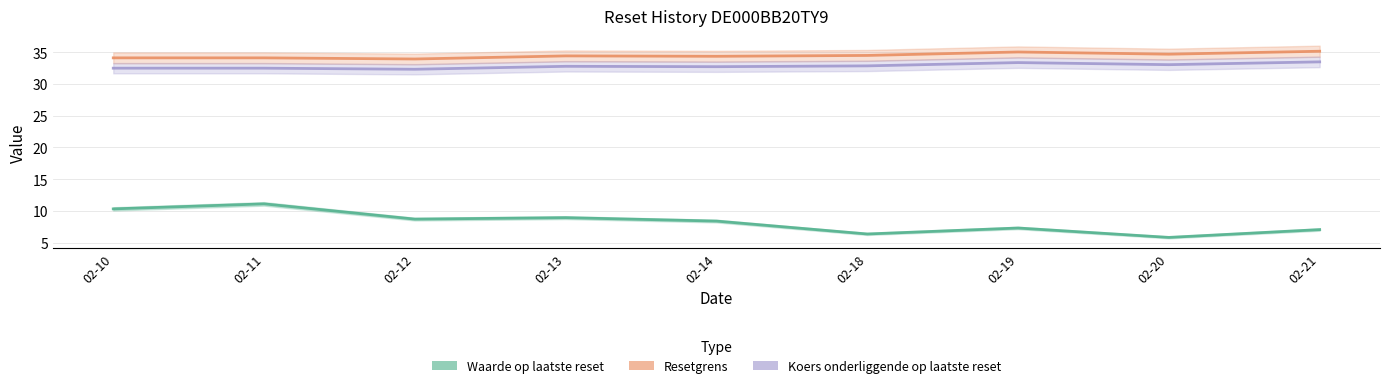

List the series in order of their peak value, highest first.

Resetgrens, Koers onderliggende op laatste reset, Waarde op laatste reset